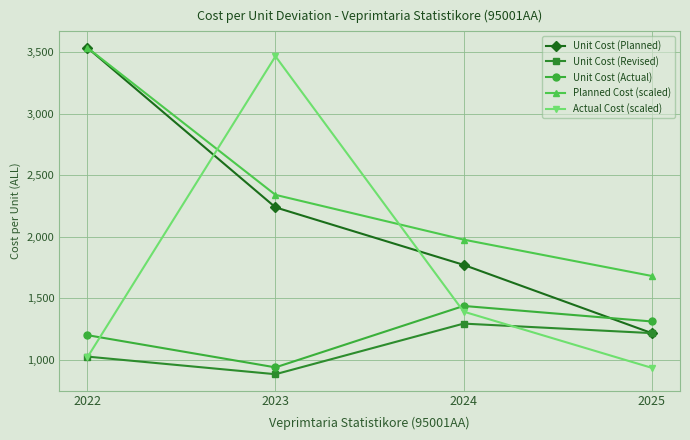

What is the difference between the second highest and minimum values in the Unit Cost (Revised) series?

334.1